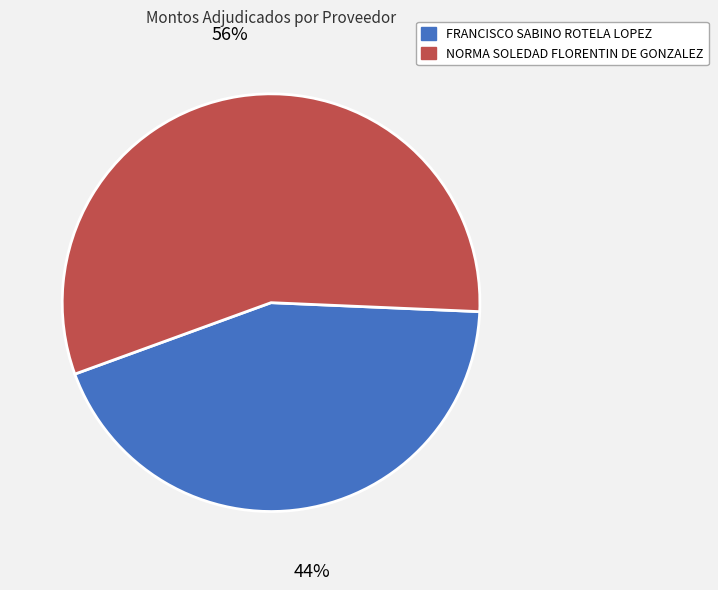

True or false: NORMA SOLEDAD FLORENTIN DE GONZALEZ accounts for 56% of the total.

True